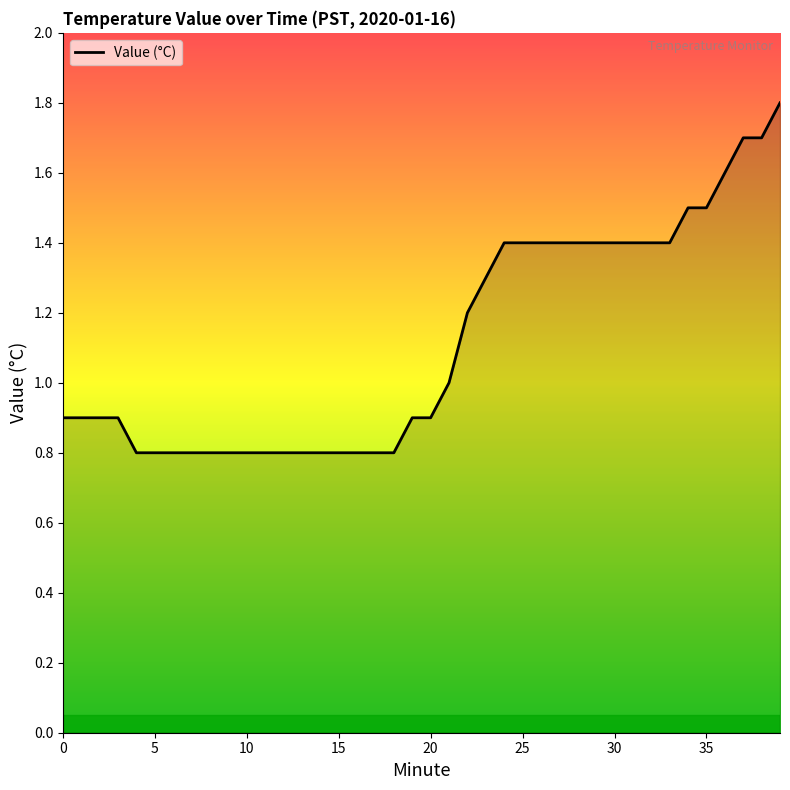

What is the smallest value displayed?

0.8